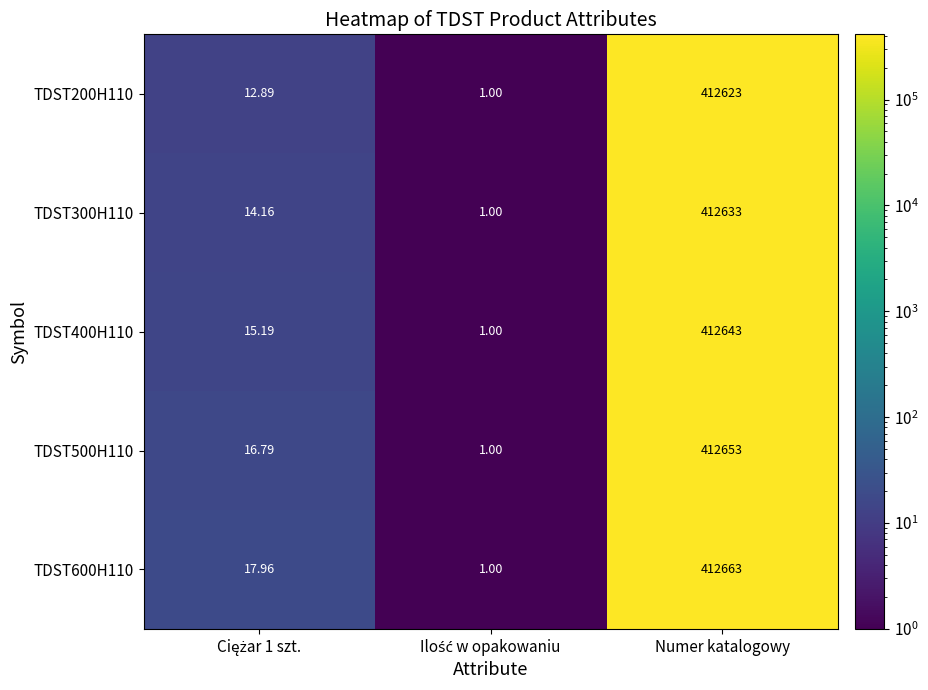

At how many categories does at least one series exceed 390831?

1